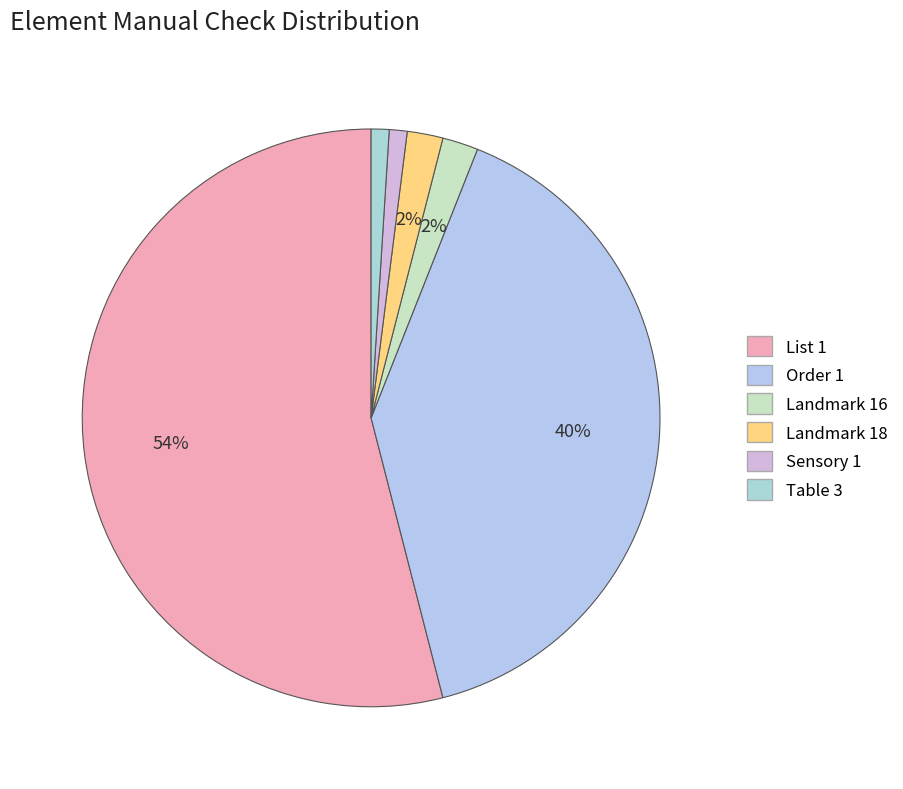

Count the number of slices in the pie.

6